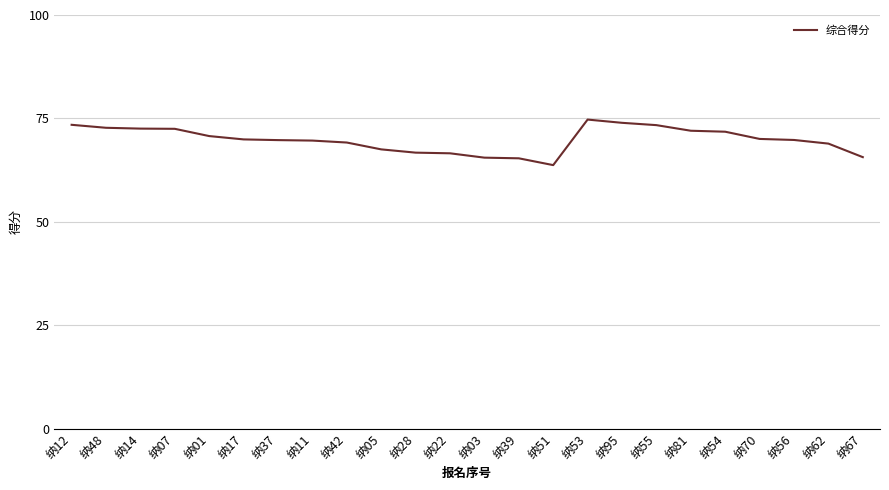

What is the ratio of the value at 纳62 to the value at 纳22?

1.0